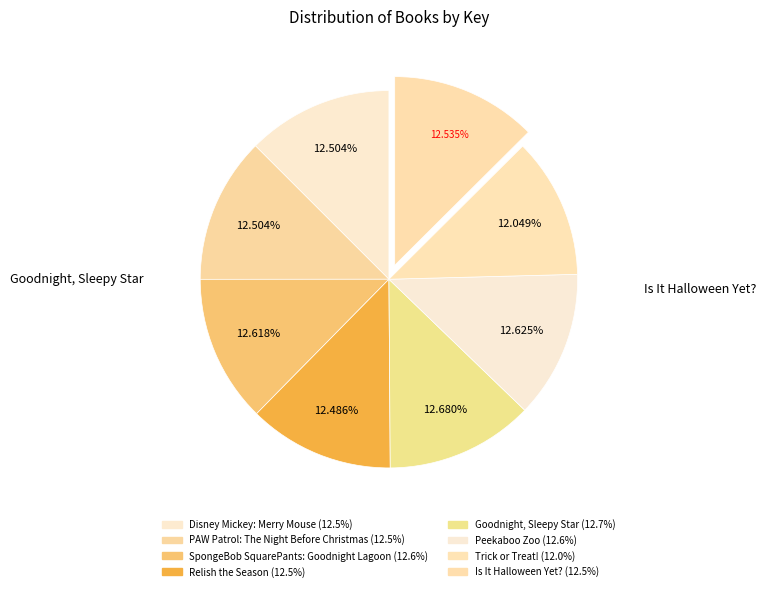

How many segments does this pie chart have?

8